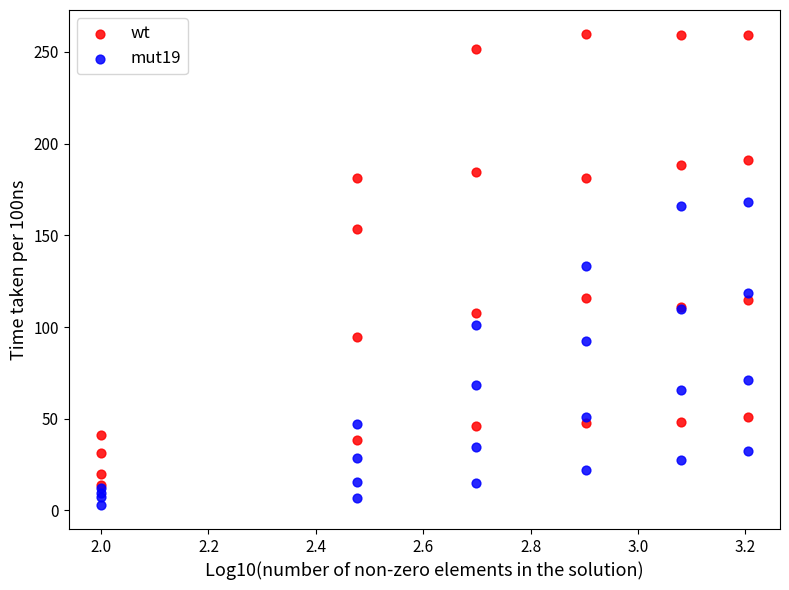

What are all the series names shown in the legend?

wt, mut19